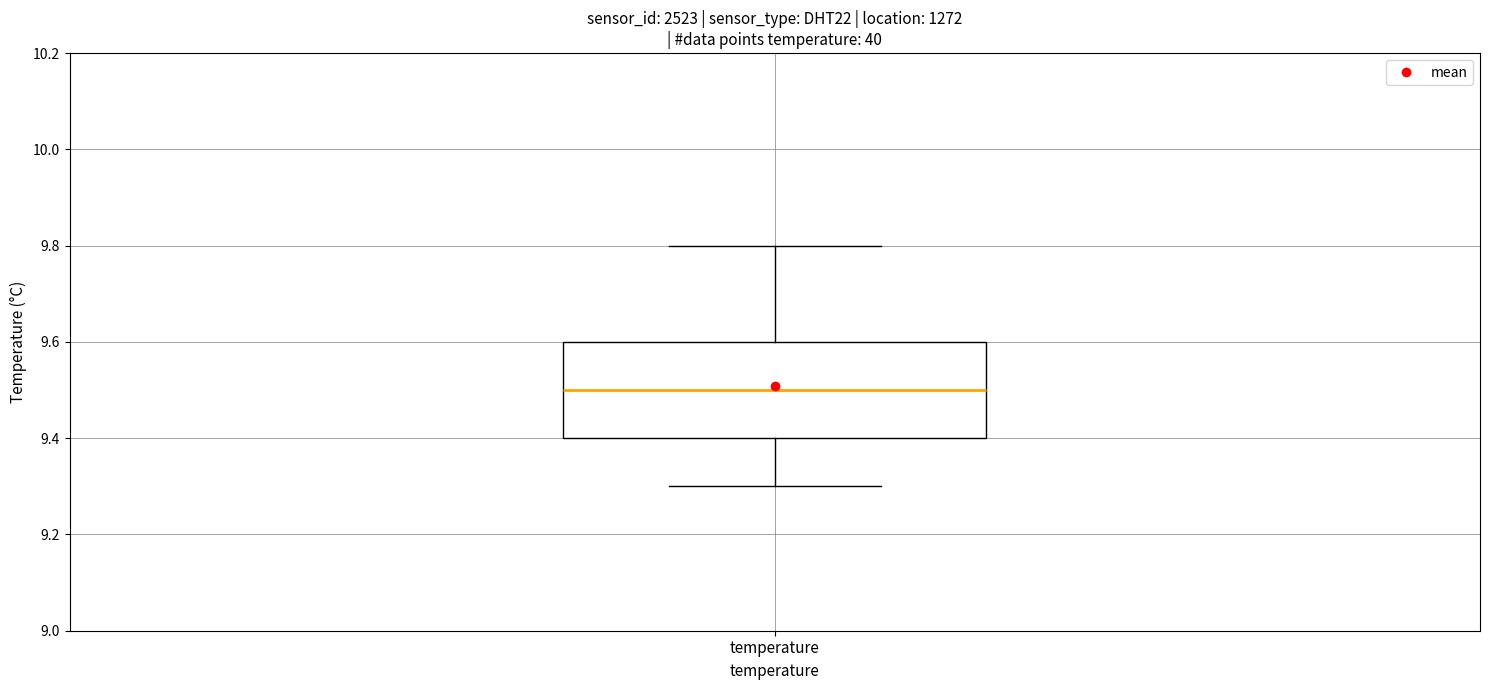

Transcribe this box plot: give where the median line is, the range the box spans, and where the two whiskers end, as read against the y-axis. The values are not printed on the chart, so give them approximately, as read against the axis.

median 9.5, box 9.4 to 9.6, whiskers 9.3 to 9.8